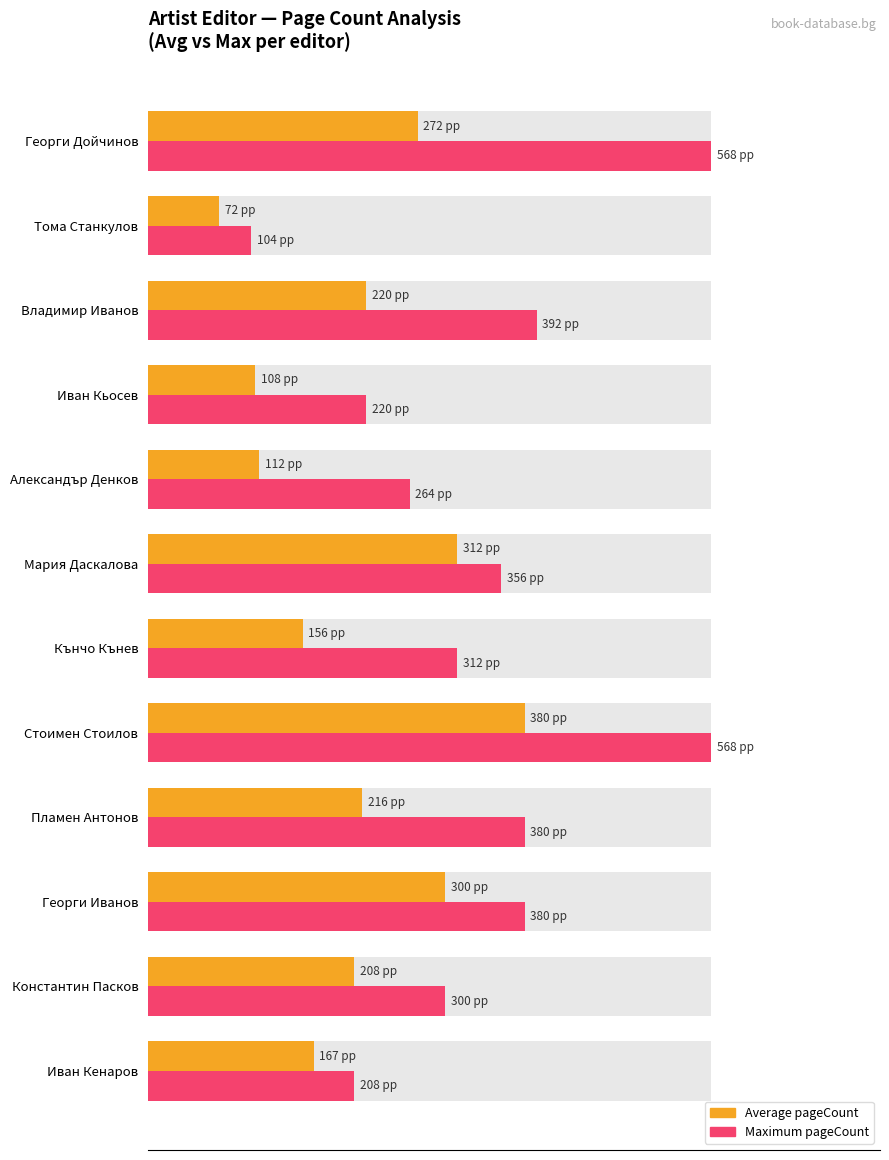

Count the number of data series in this chart.

2